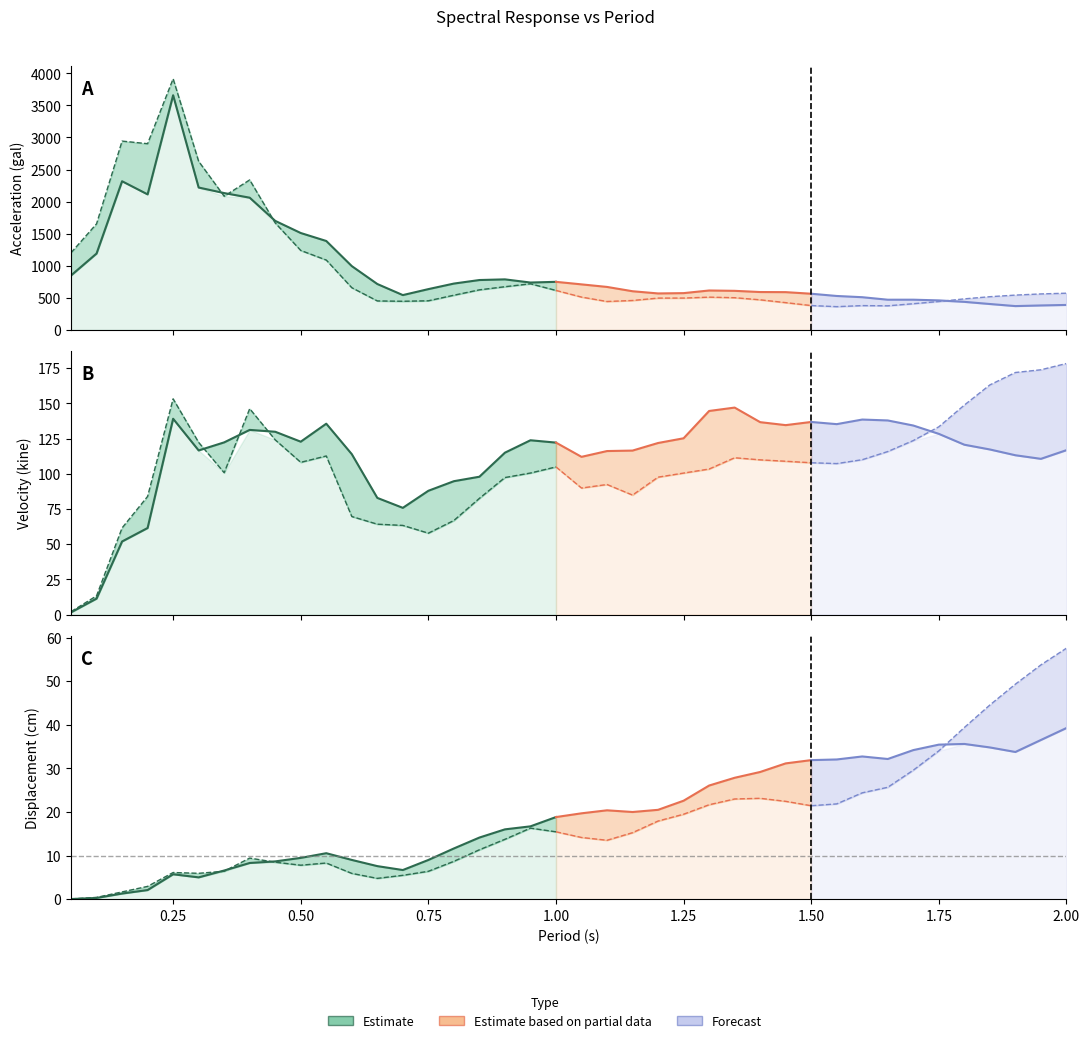

True or false: acc 1 and HISADA(Sato) 1 intersect in this chart.

False